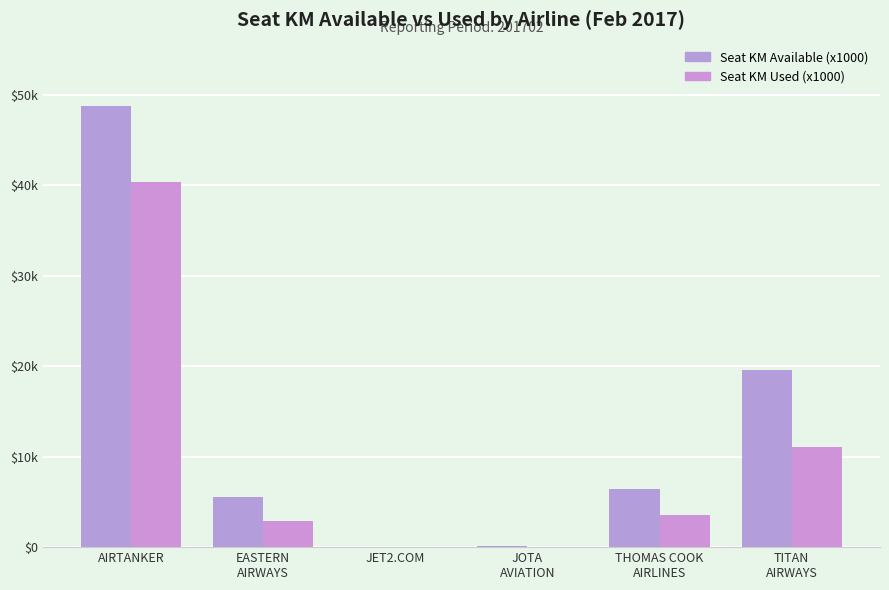

Are the bars grouped side by side (vs. stacked)?

Yes